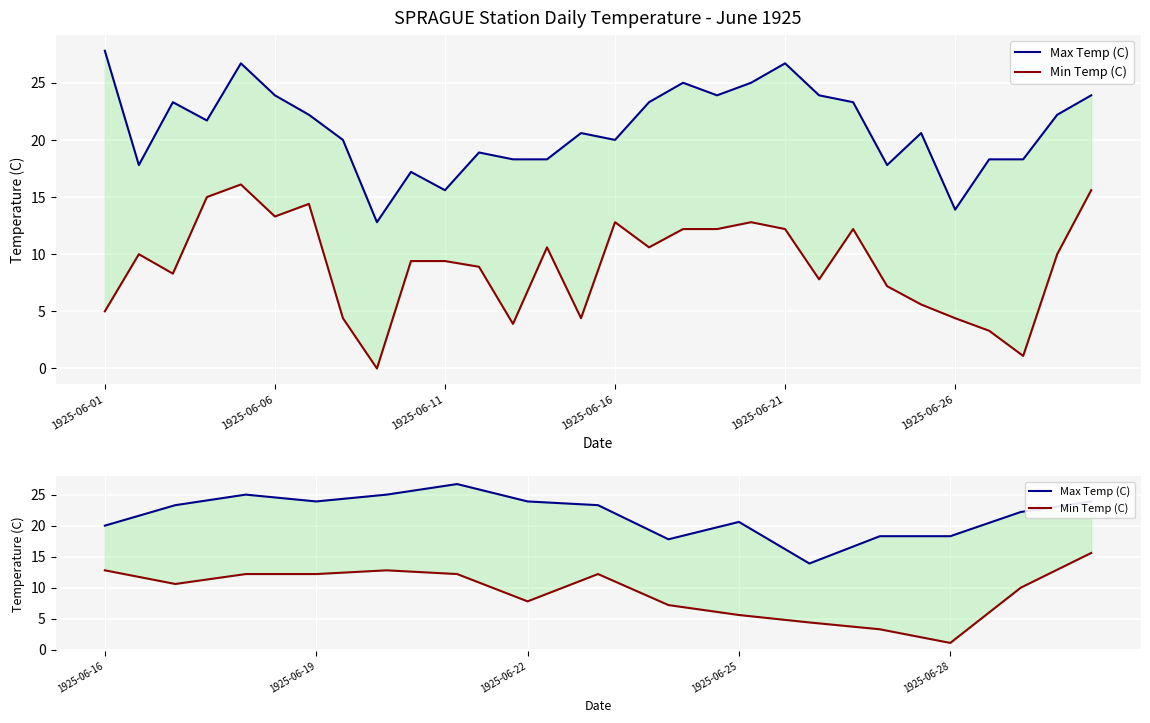

Which series has the widest spread of values?

Min Temp (C)